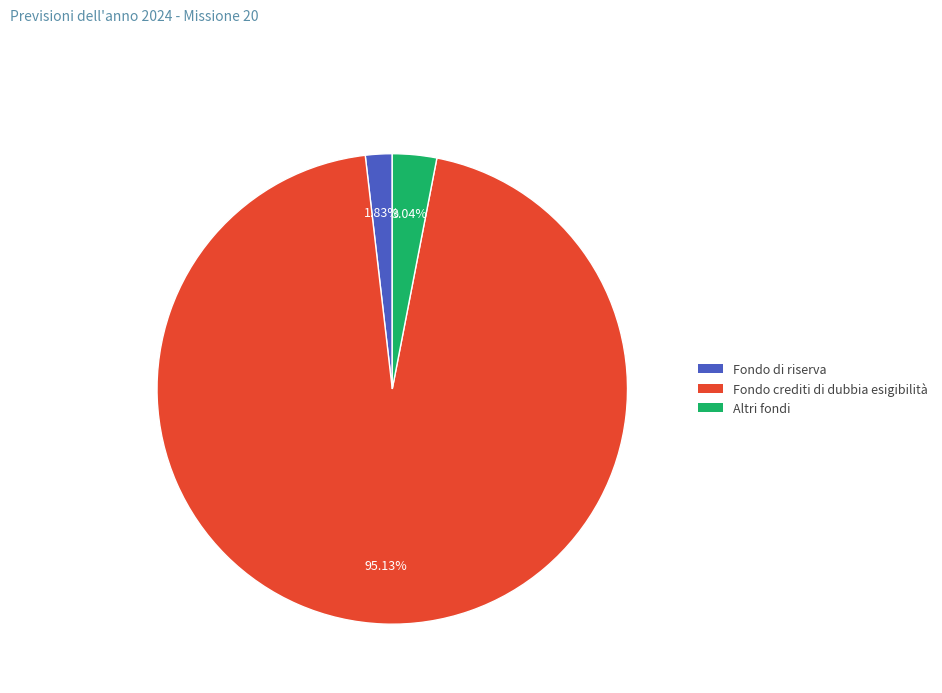

Between Fondo crediti di dubbia esigibilità and Altri fondi, which is larger?

Fondo crediti di dubbia esigibilità